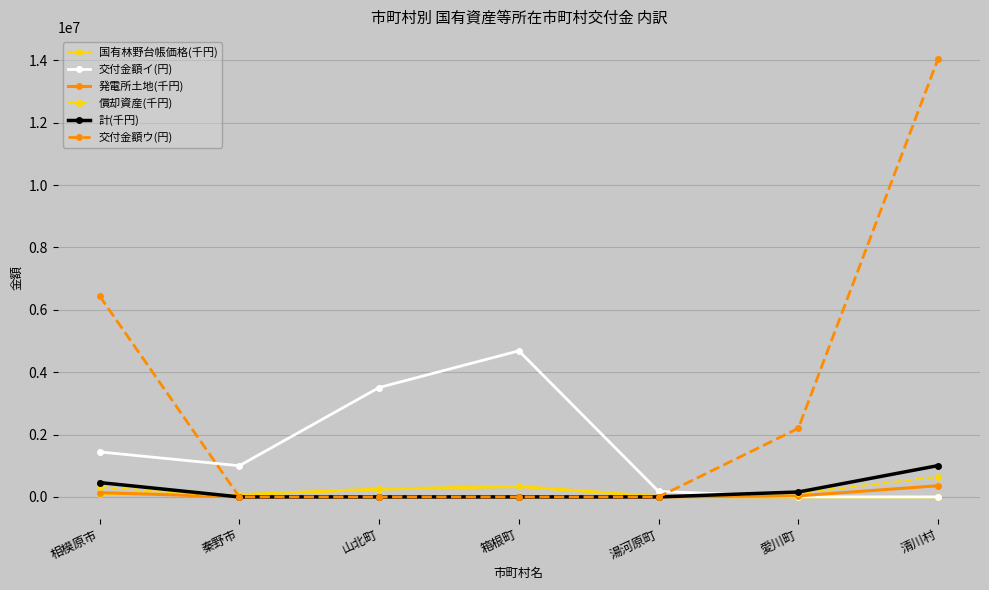

What is the maximum value for 計(千円)?

1003791